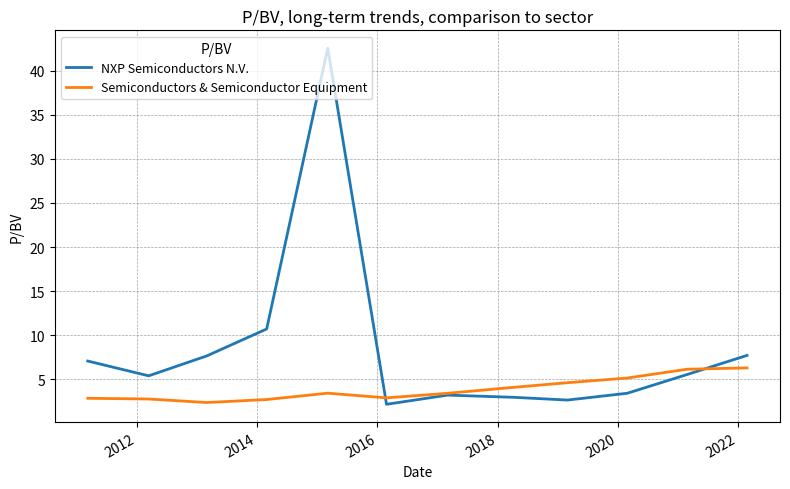

Which series has the widest spread of values?

NXP Semiconductors N.V.